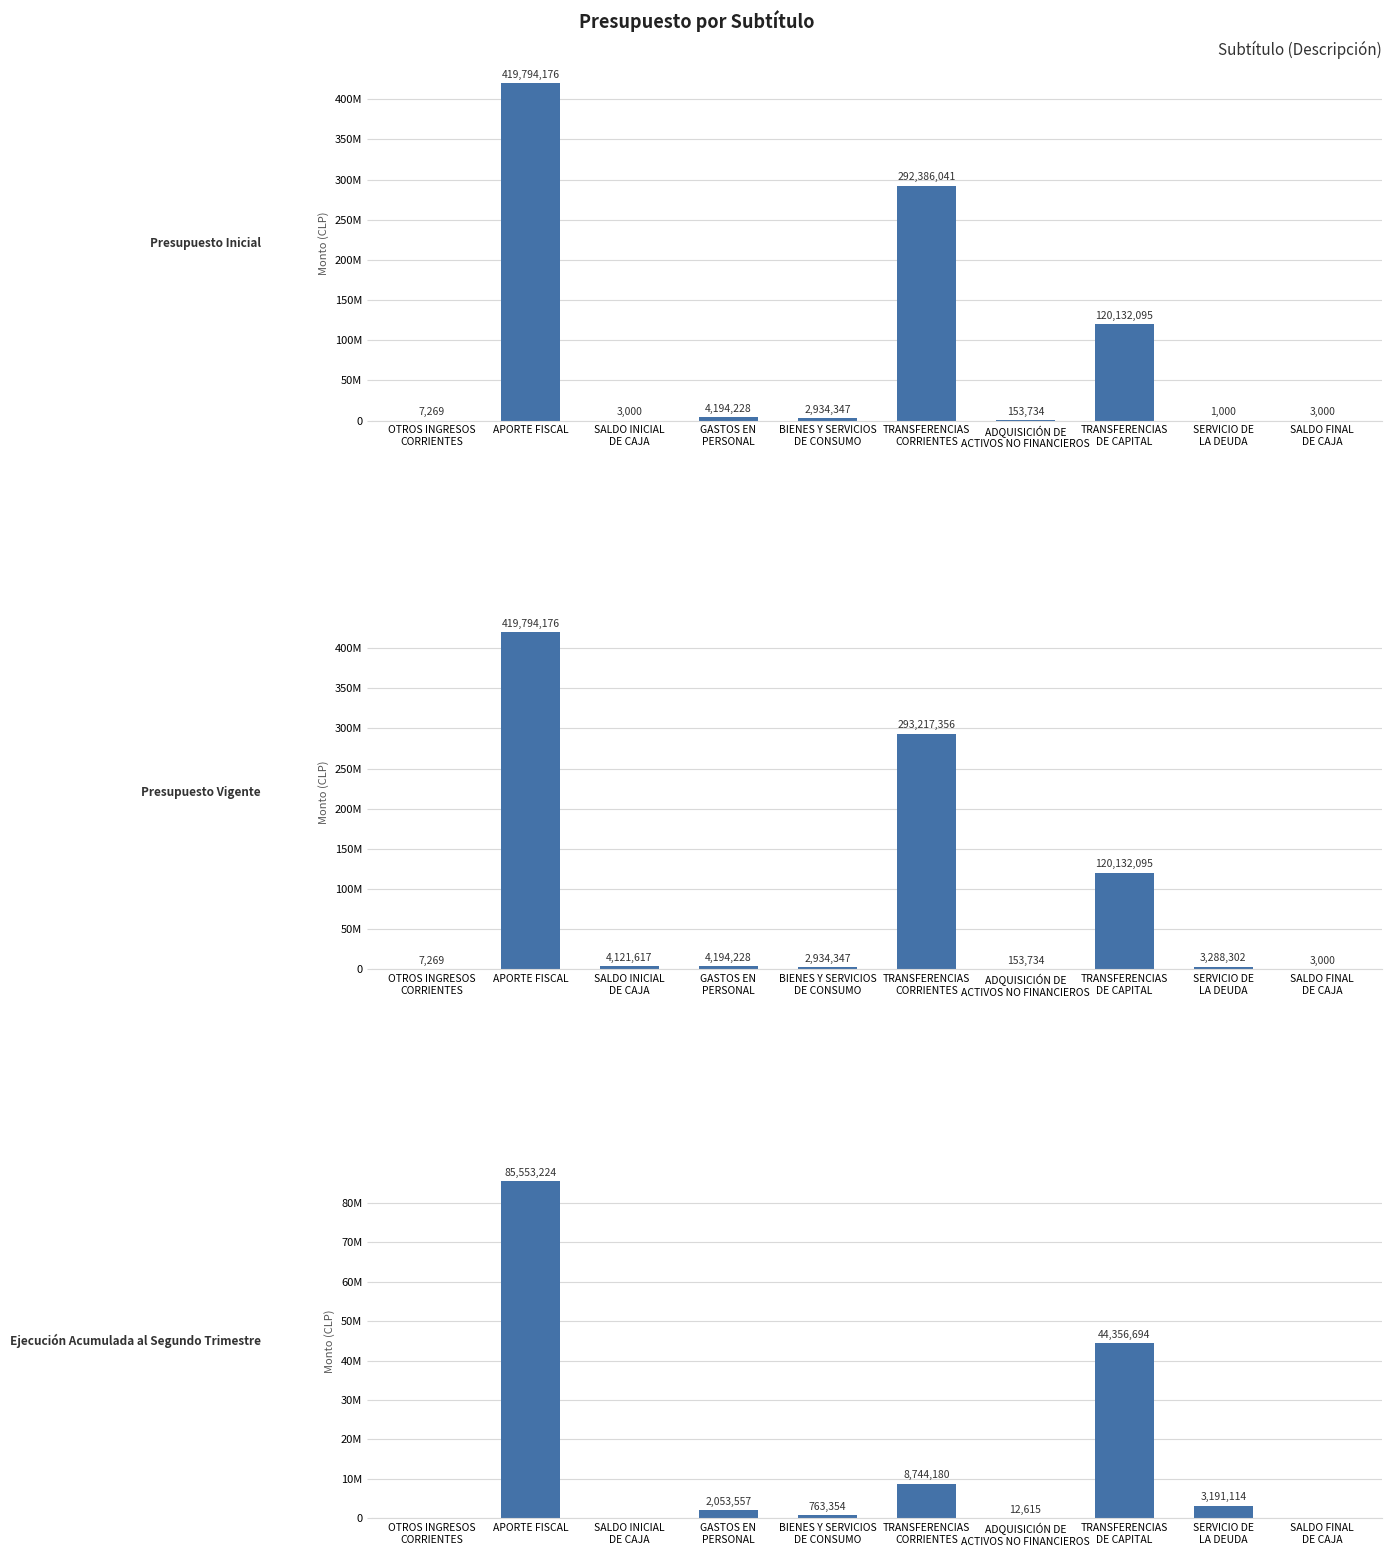

What is the maximum value for Ejecución Acumulada al Segundo Trimestre?

85553224